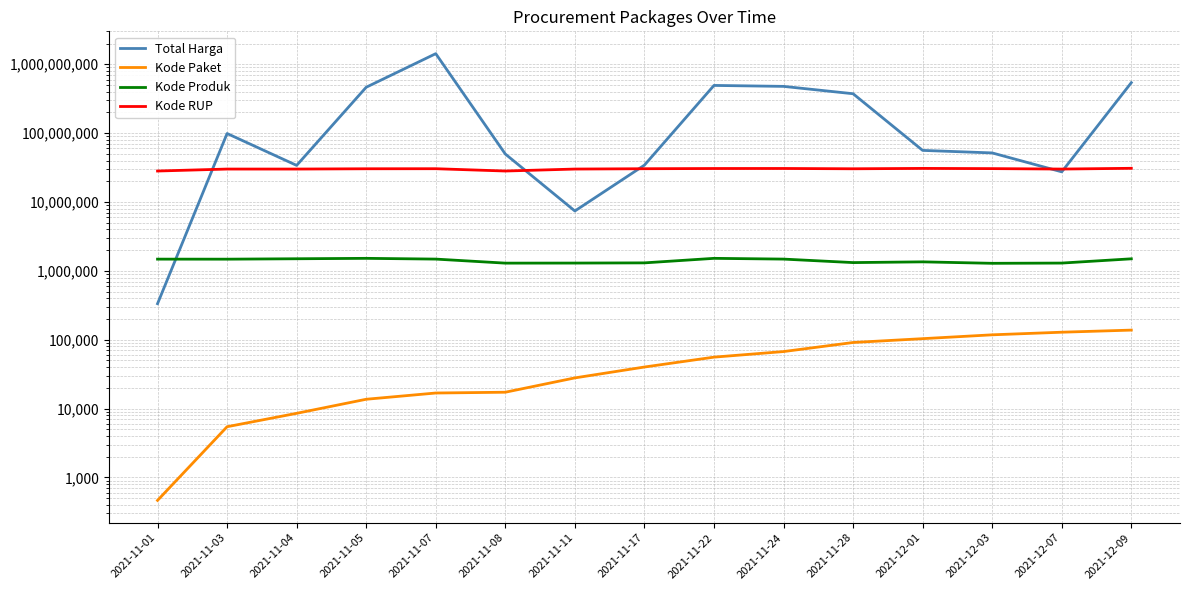

What is the difference between the second highest and second lowest values in the Kode Paket series?

123067